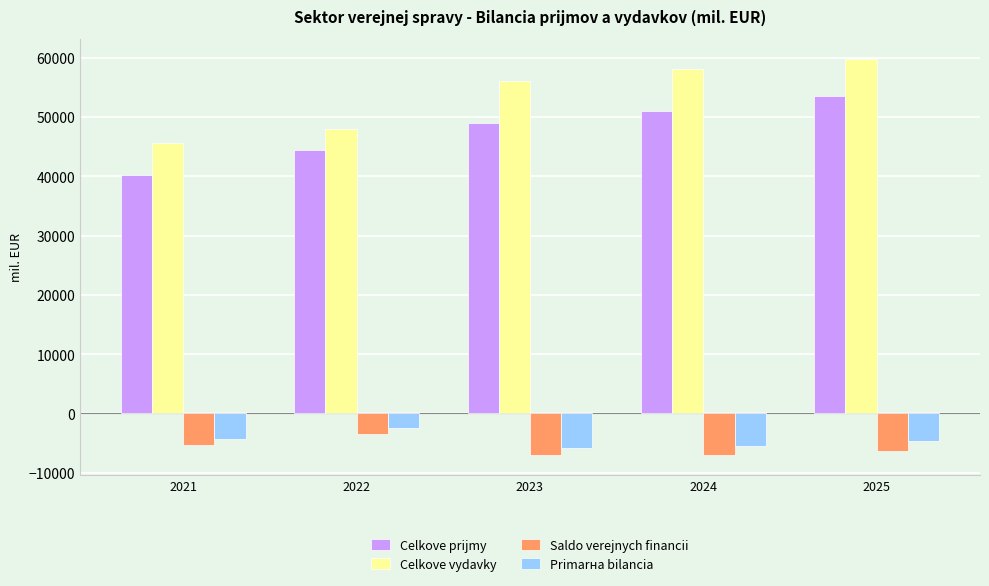

The value of Celkove vydavky at 2021 is 45656.4. True or false?

True